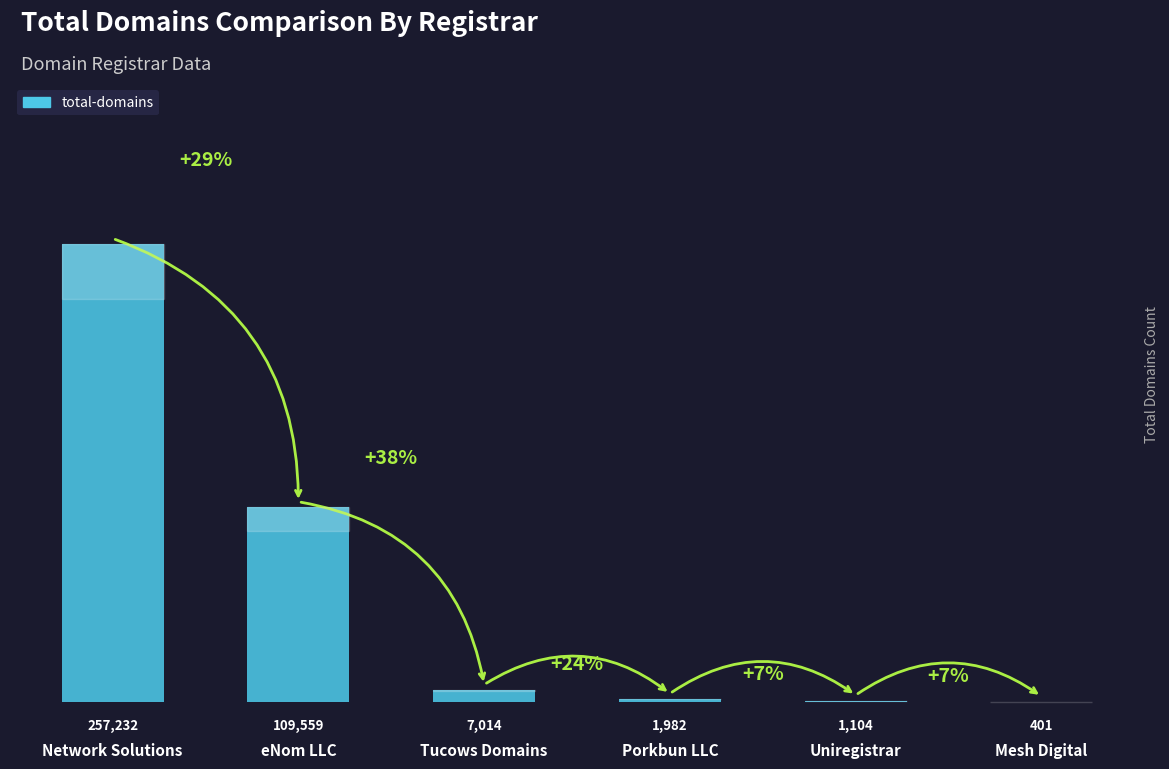

What is the change in value from Network Solutions to Porkbun LLC?

-255250